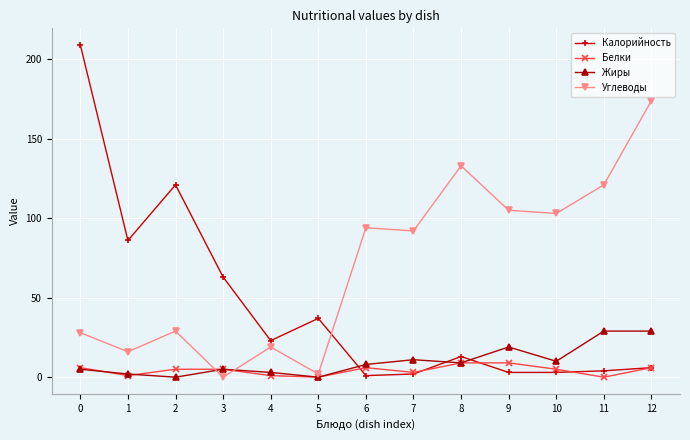

How many distinct data groups are displayed?

4